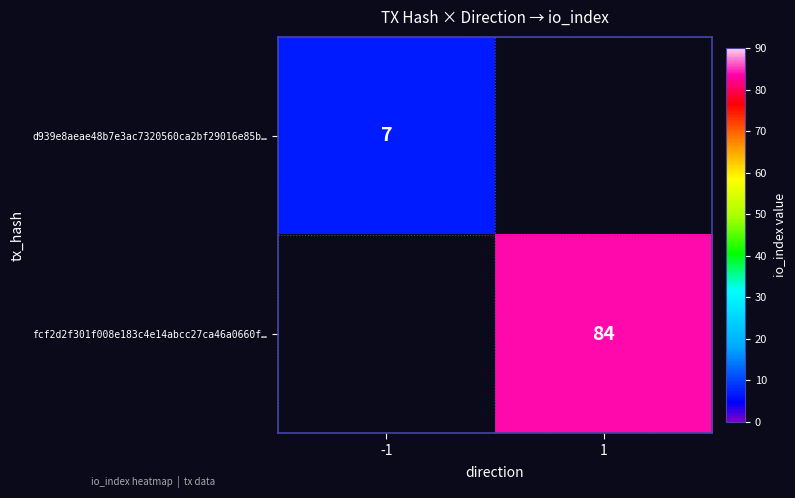

True or false: fcf2d2f301f008e183c4e14abcc27ca46a0660f… has a value of 146 at 1.

False